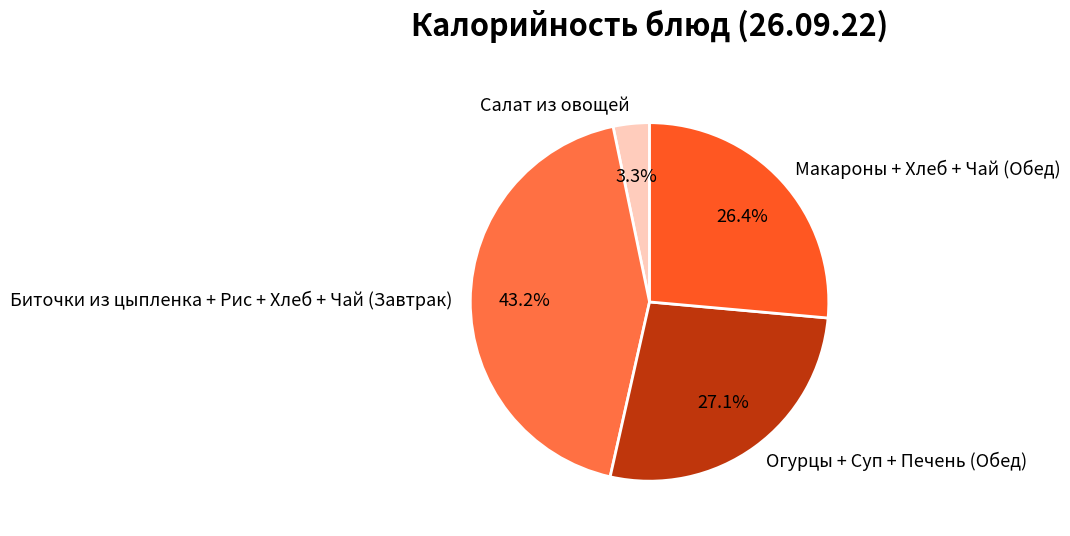

Approximately how many times larger is the value at Биточки из цыпленка + Рис + Хлеб + Чай (Завтрак) compared to Огурцы + Суп + Печень (Обед)?

1.6